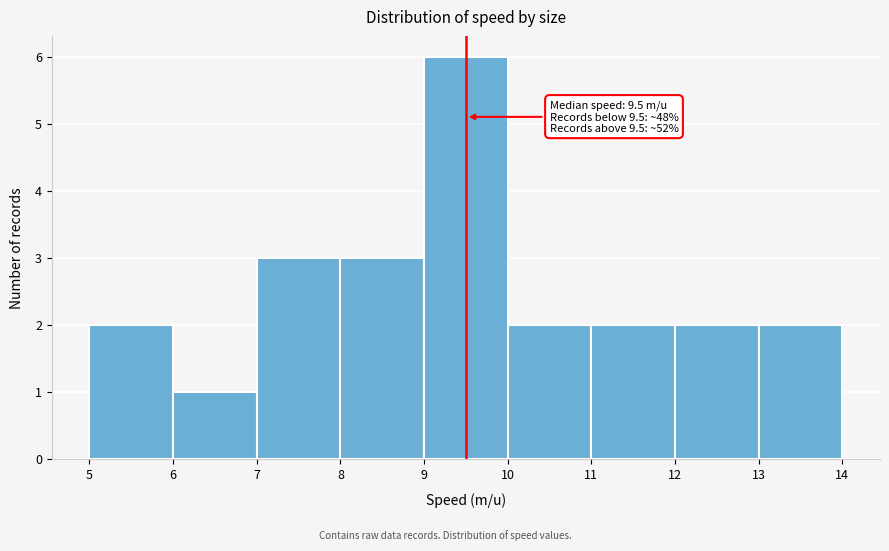

Which range on the x-axis has the tallest bar?

9 to 10